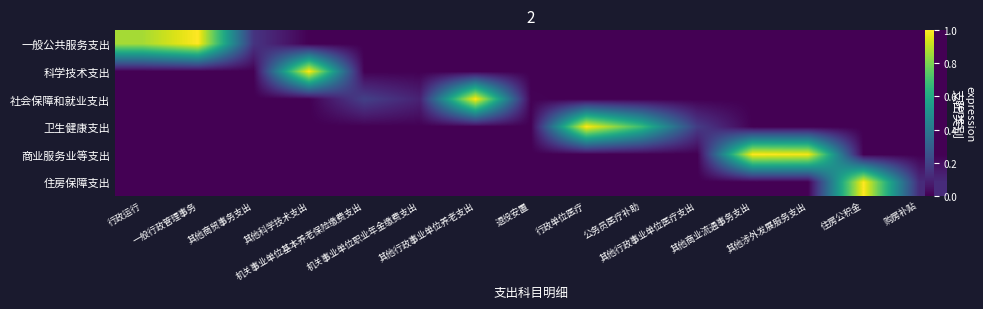

What is the total value across all series at 购房补贴?

0.1